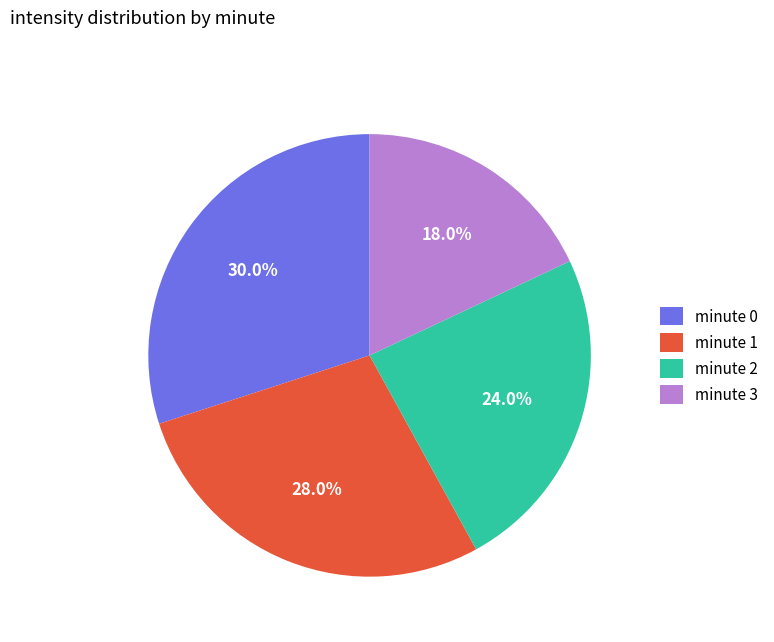

Does minute 2 represent more than half of the total?

No